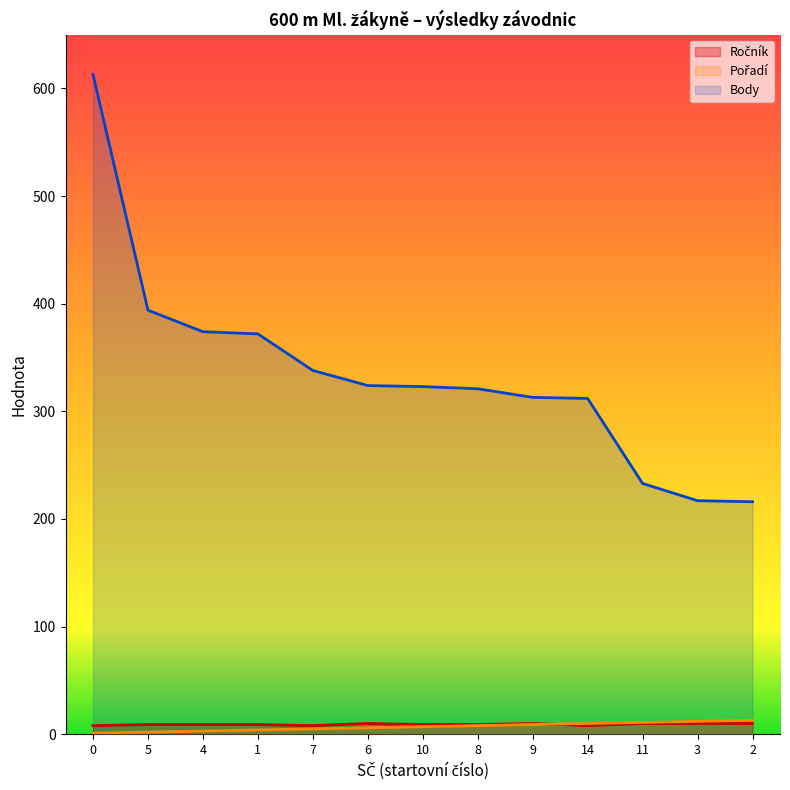

What is the difference between the Body values at 4 and 2?

158